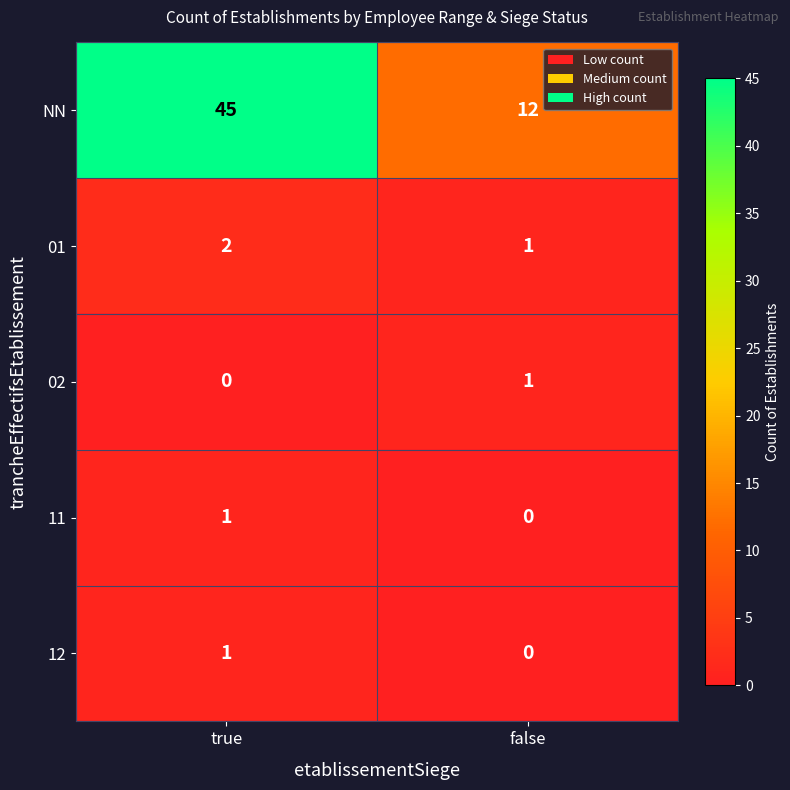

The NN series shows 12 at false. True or false?

True